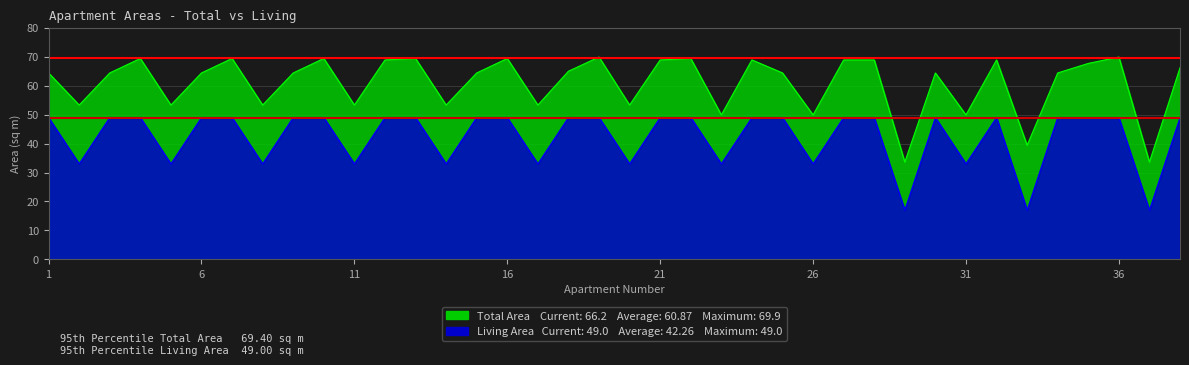

How many lines are shown in the chart?

2